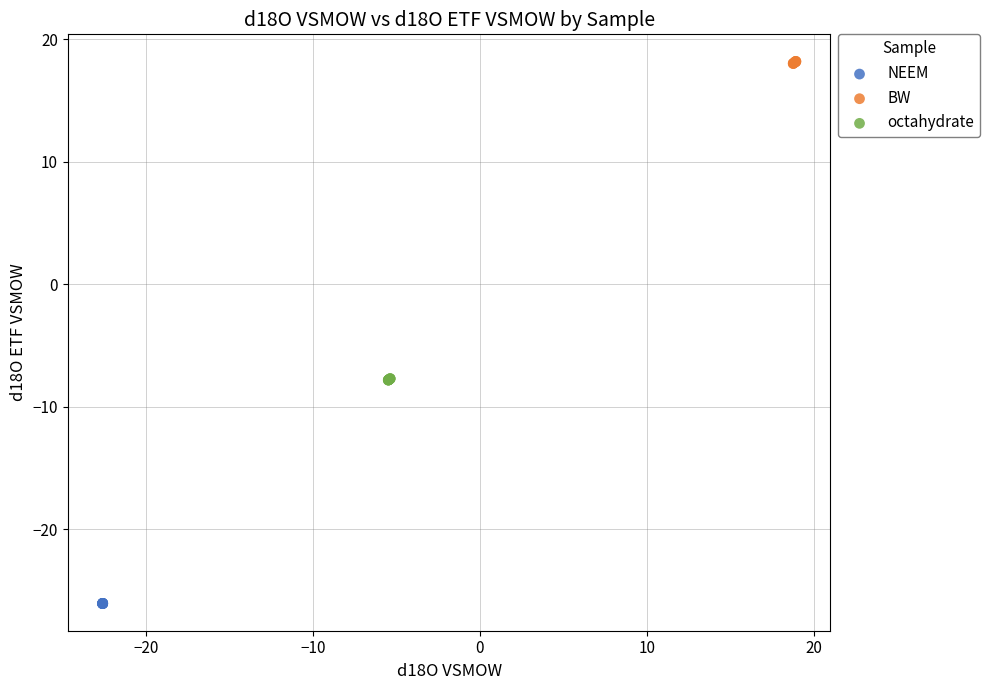

What are all the series names shown in the legend?

NEEM, BW, octahydrate